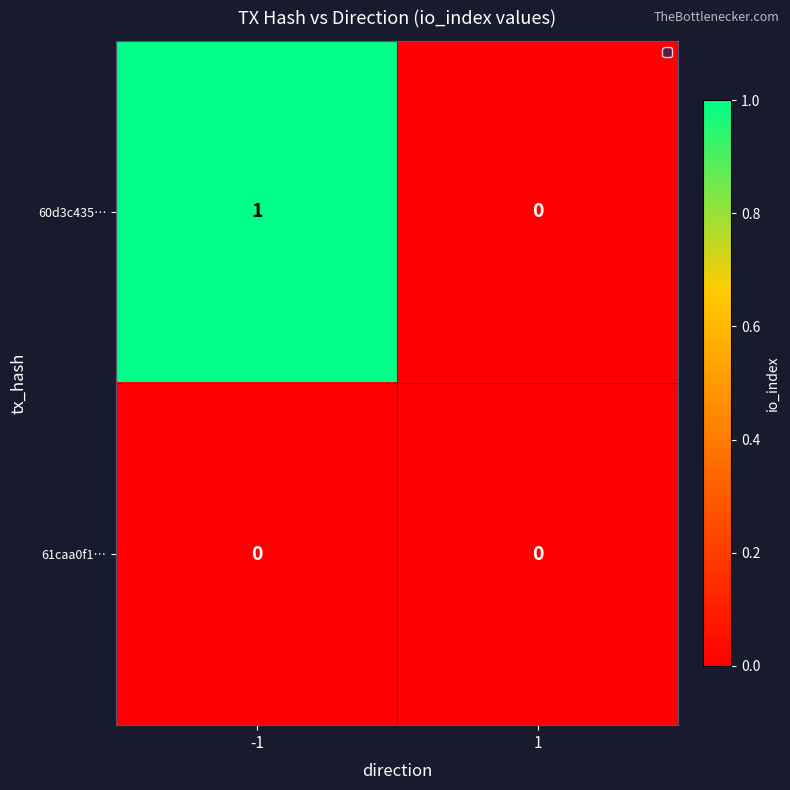

List the labels in order of 60d3c435… value, largest first.

-1, 1